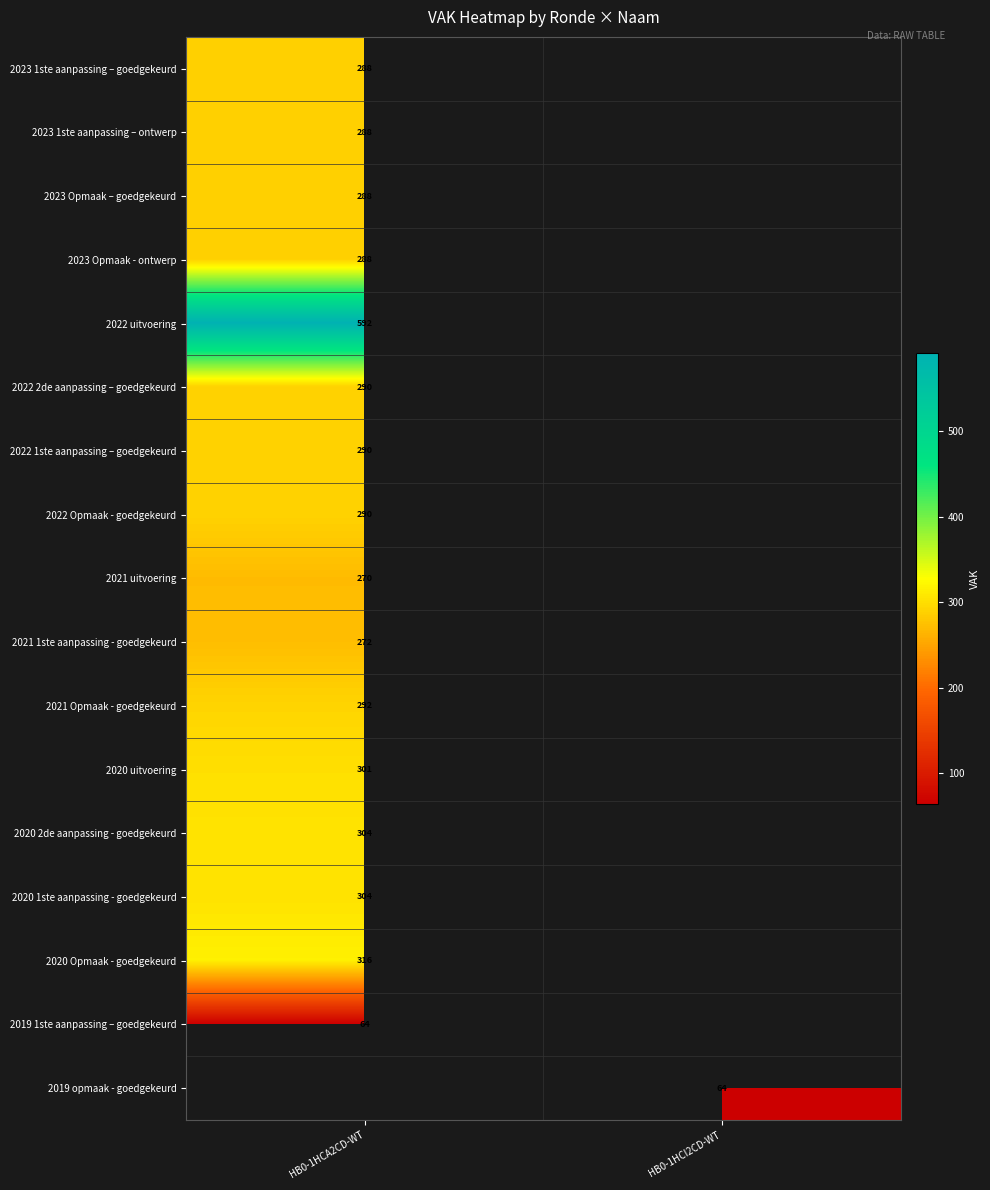

True or false: 2021 uitvoering has a value of 270 at HB0-1HCA2CD-WT.

True